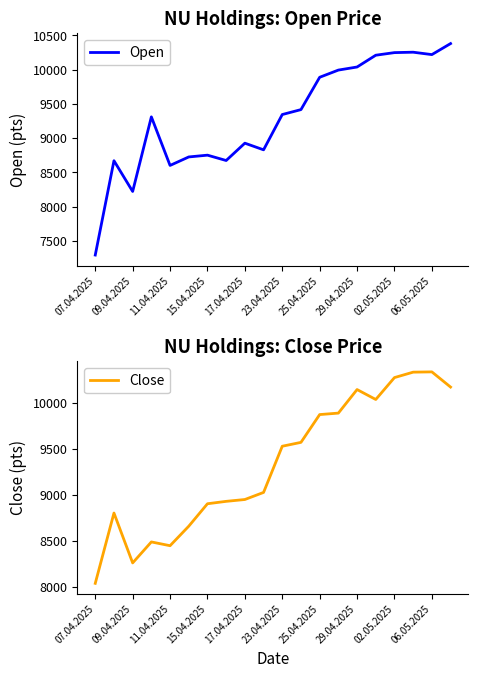

Reading left to right, what are all the values shown in this chart?

Open: 7292	8669	8220	9309	8600	8724	8750	8672	8925	8828	9343	9415	9887	9992	10037	10209	10247	10253	10218	10379
Close: 8041	8805	8263	8491	8450	8662	8906	8932	8952	9029	9531	9573	9875	9891	10147	10039	10277	10336	10339	10174